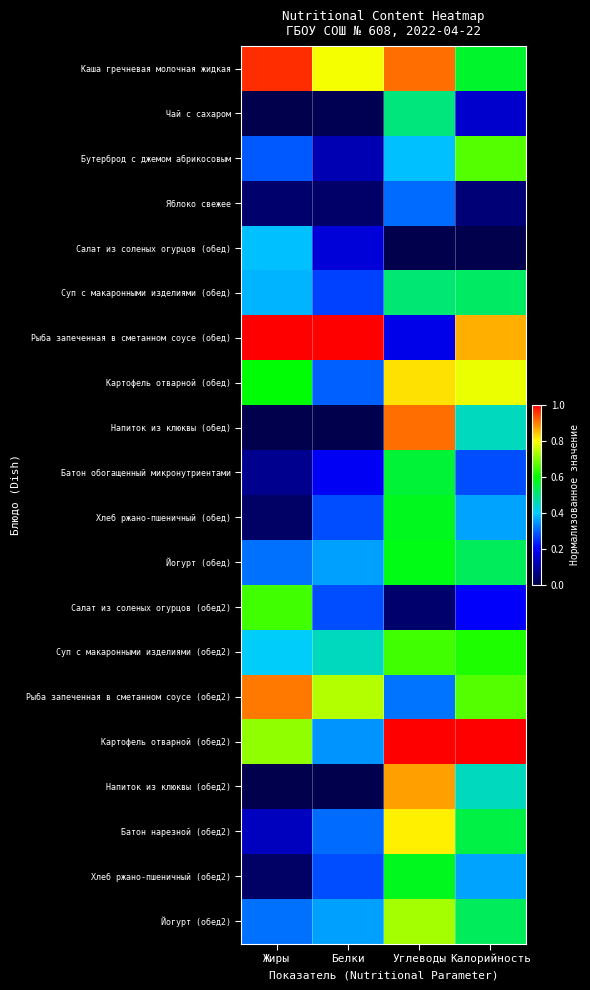

How many categories are shown in the chart?

4